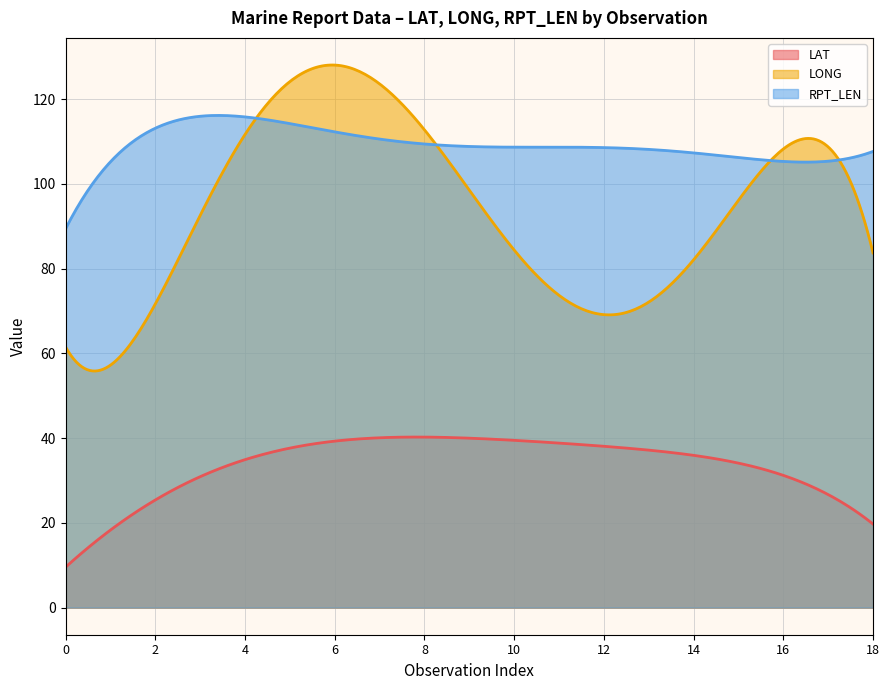

True or false: LAT and RPT_LEN cross at least once.

False